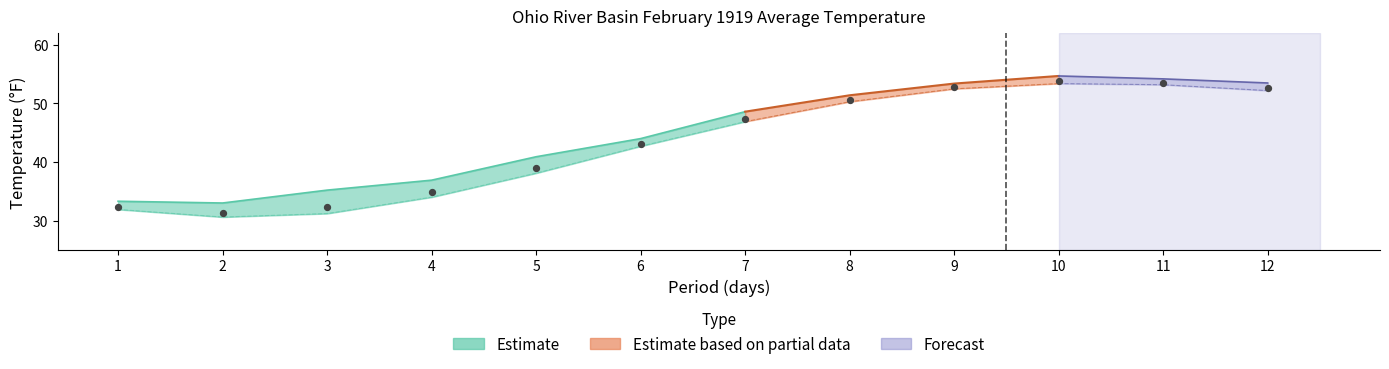

At how many categories does at least one series exceed 50?

5